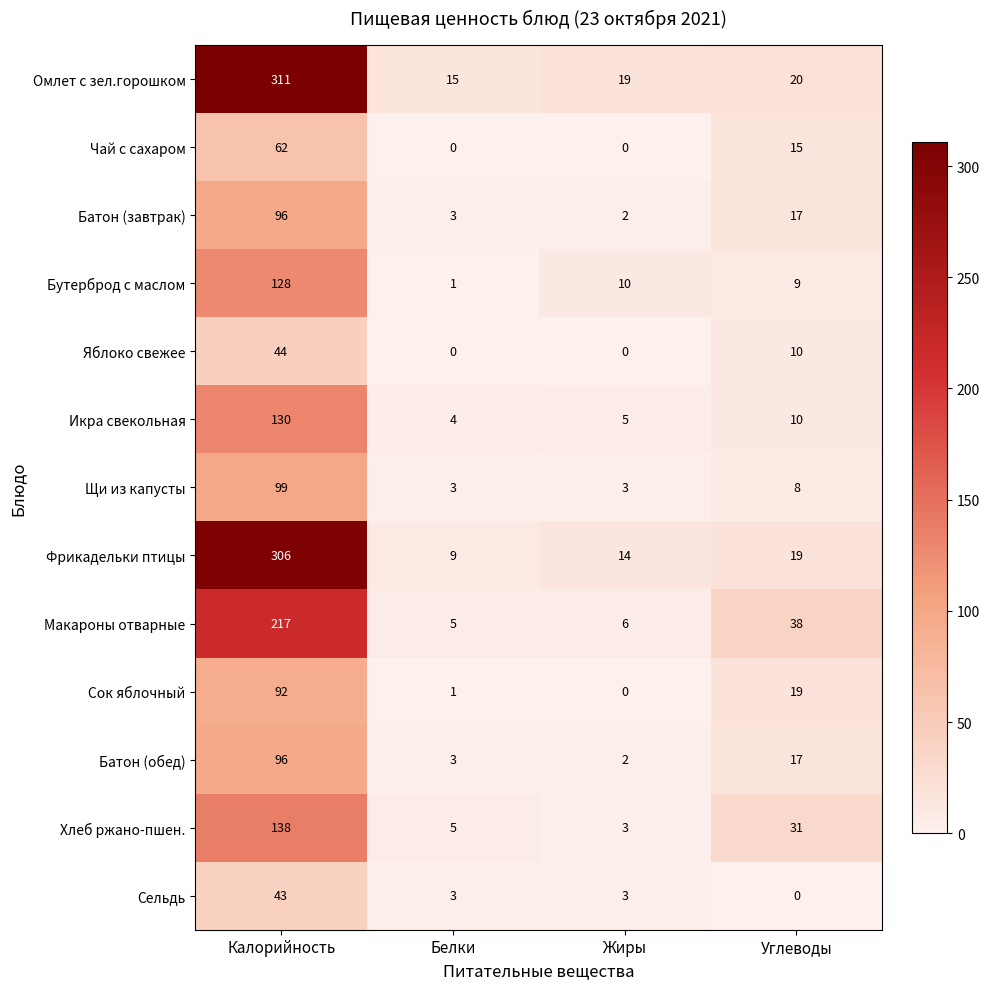

What is the sum of the Щи из капусты values at Калорийность and Белки?

102